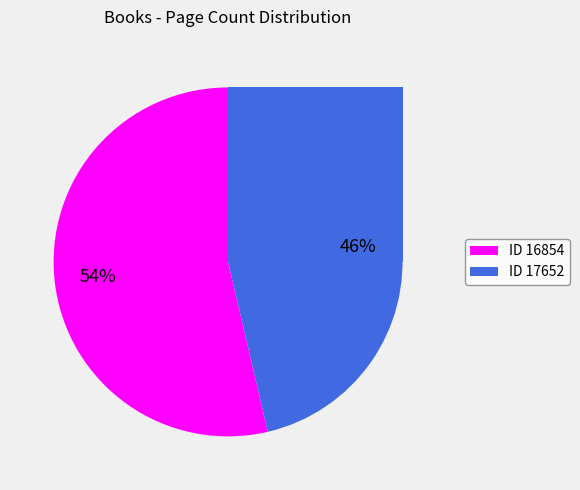

Which slice is the smallest?

17652